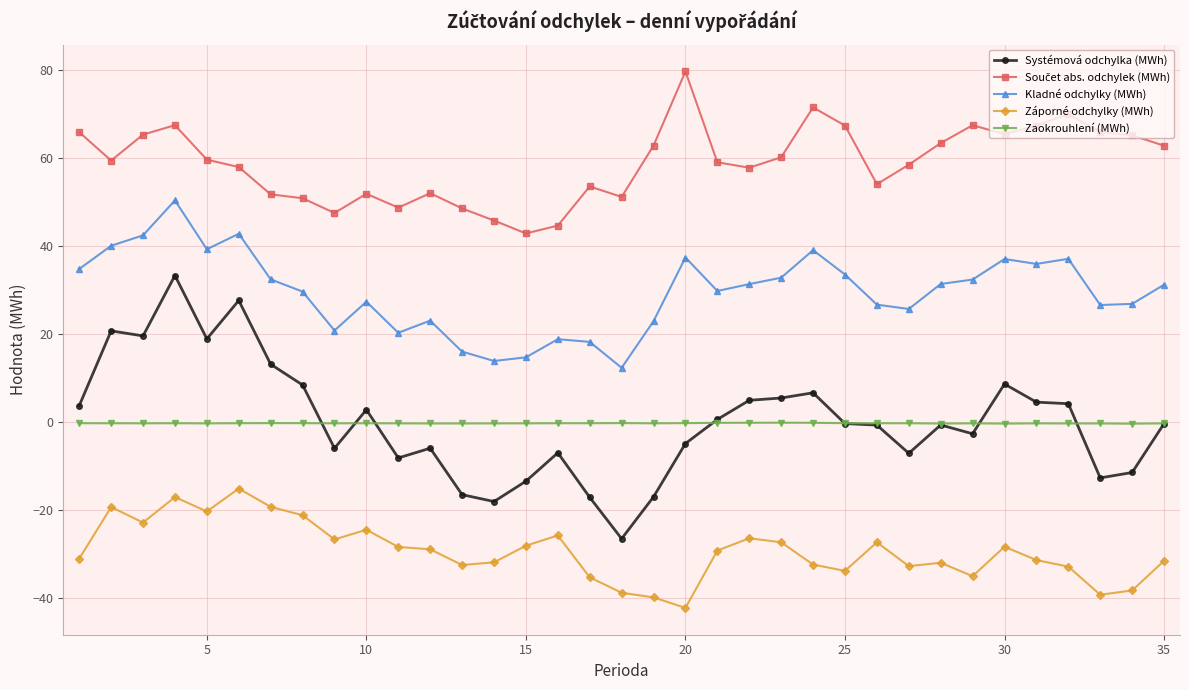

Which series has the widest spread of values?

Systémová odchylka (MWh)